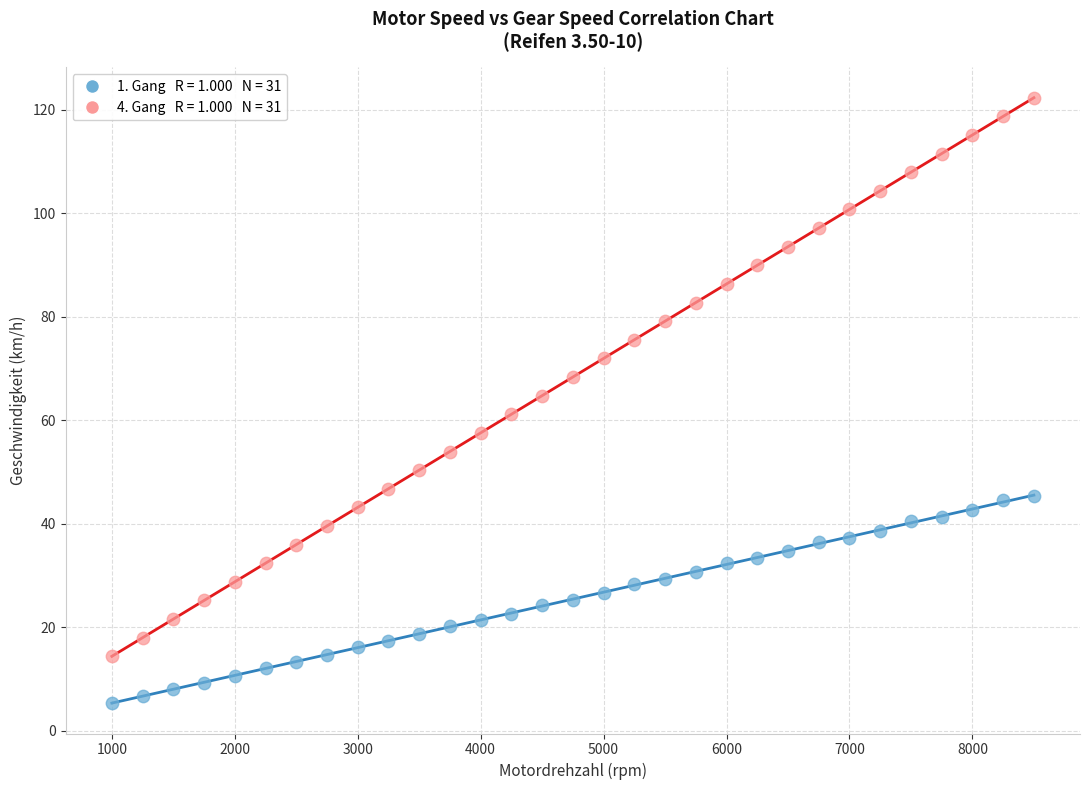

Across all data points, what is the range of X values (max minus min)?

7500.0